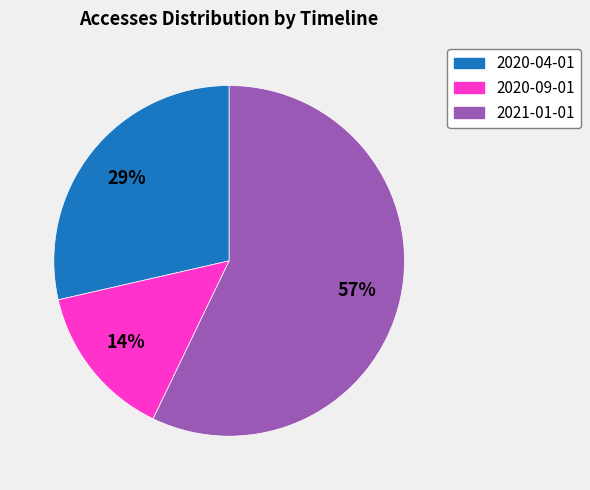

The 2020-09-01 slice represents 22% of the pie. True or false?

False